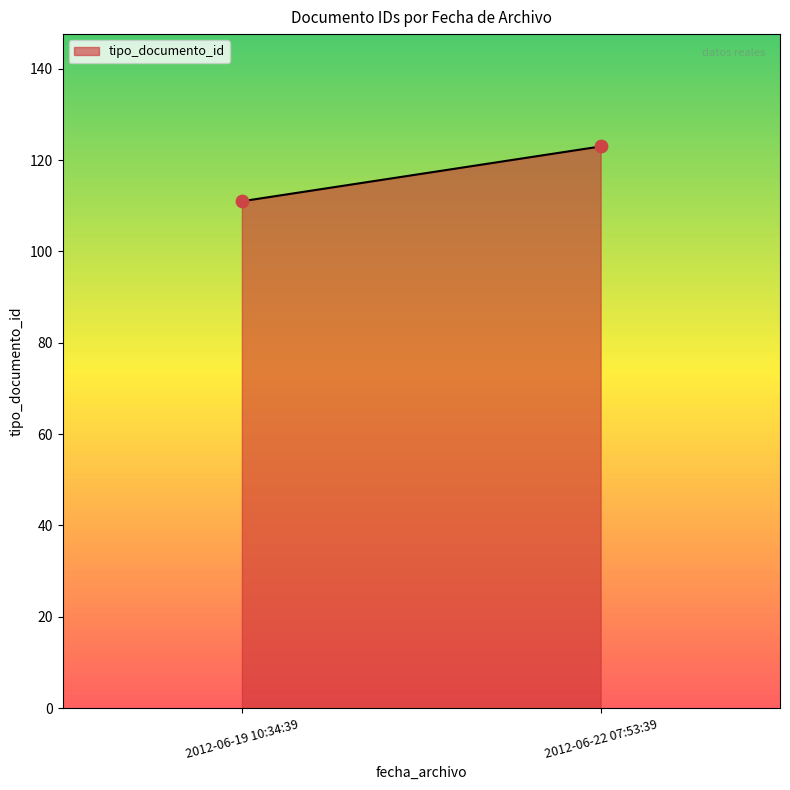

What is the range of Y values (max minus min)?

12